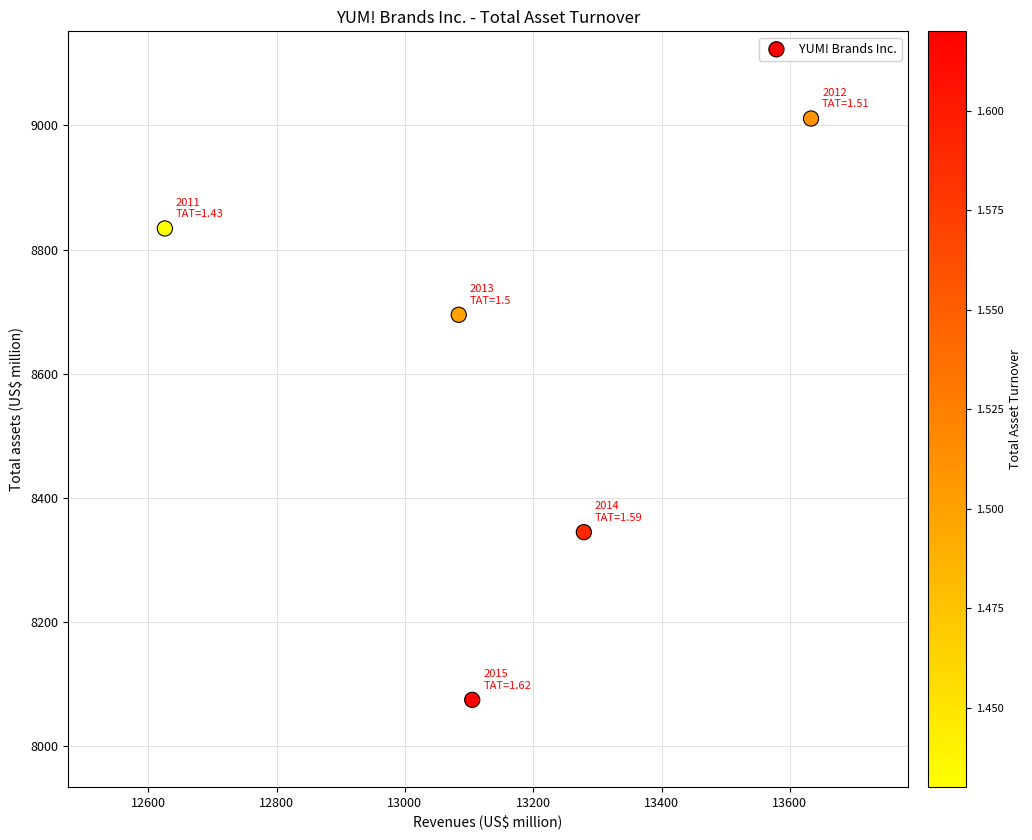

What Y value in the scatter plot is closest to 8543?

8695